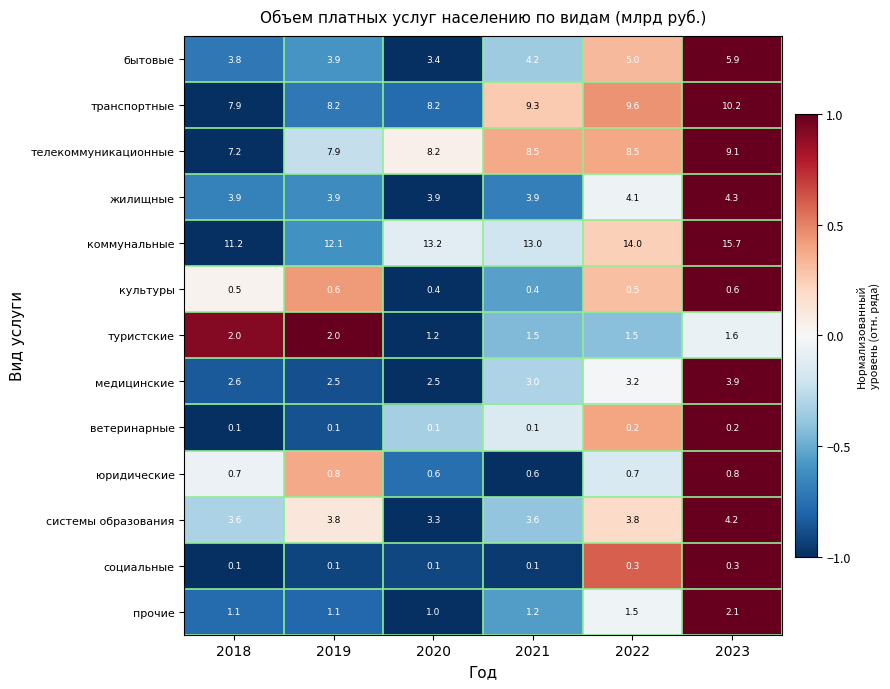

What is the difference between the highest and lowest values at 2021?

12.9